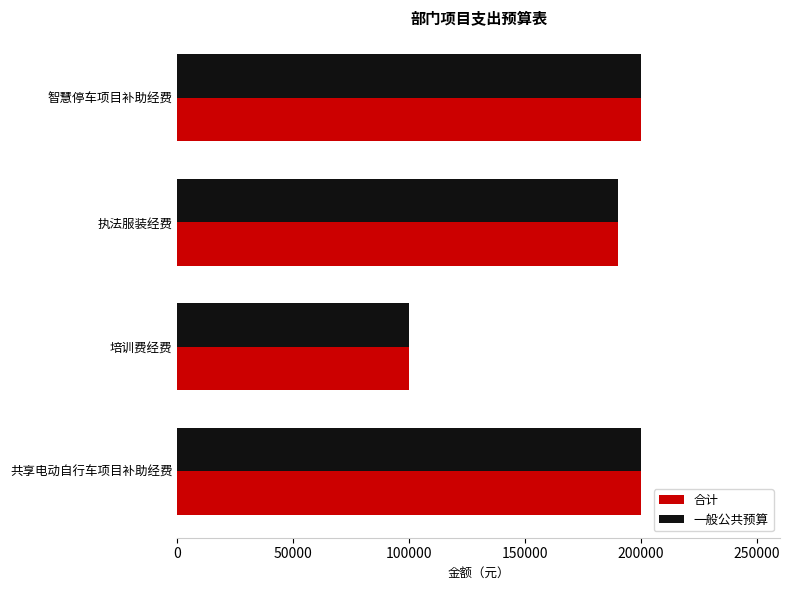

What is the difference between the second highest and second lowest values in the 一般公共预算 series?

10000